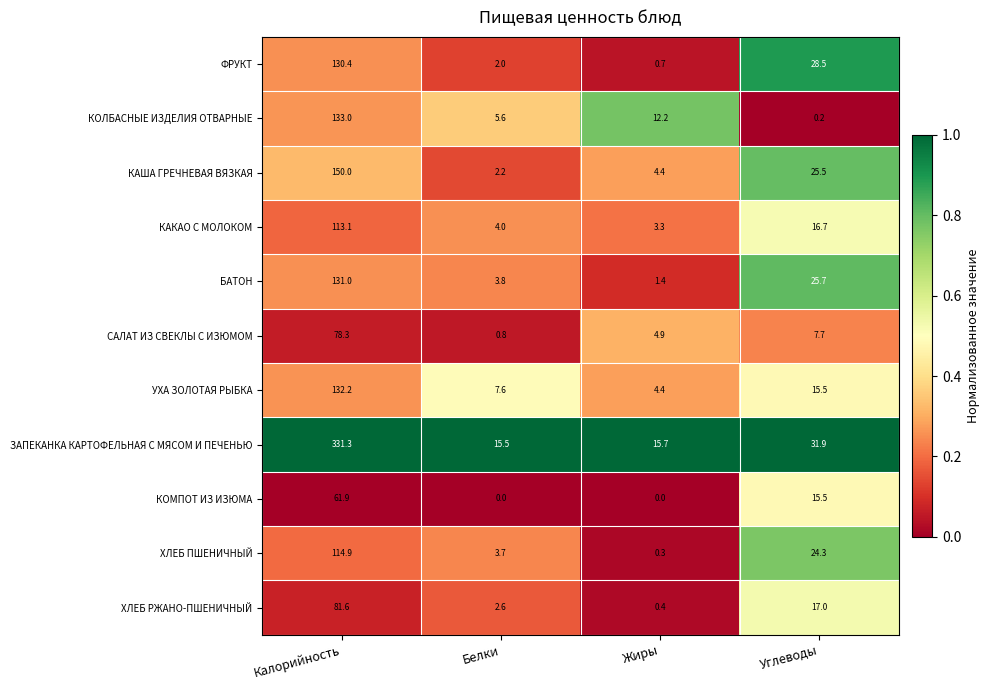

How many data points does each series have?

4